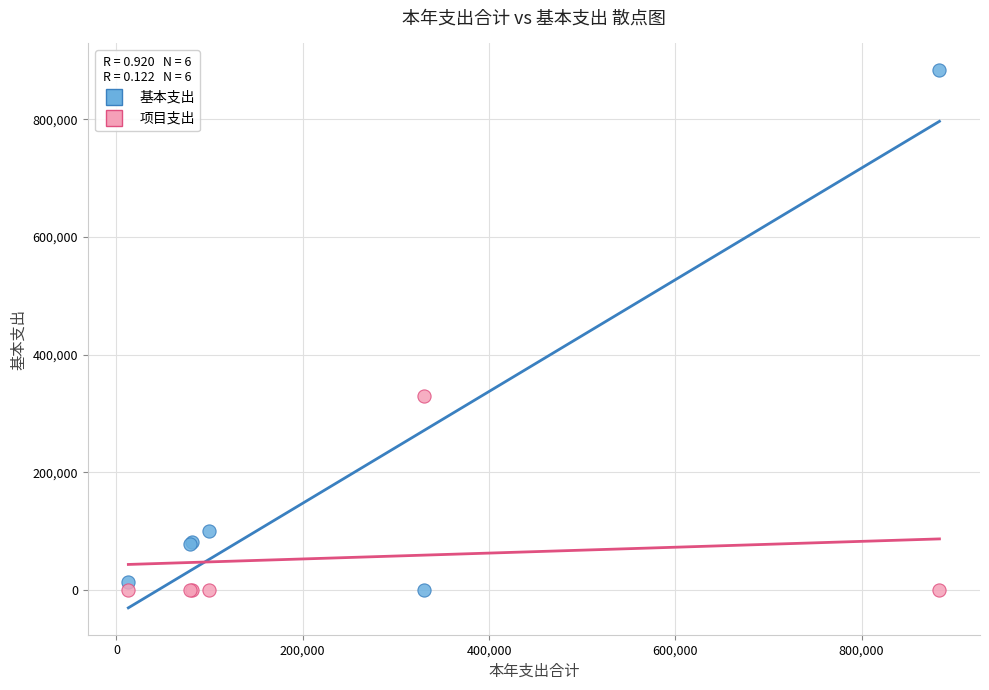

What is the X range (max minus min) for the scatter plot?

870885.6